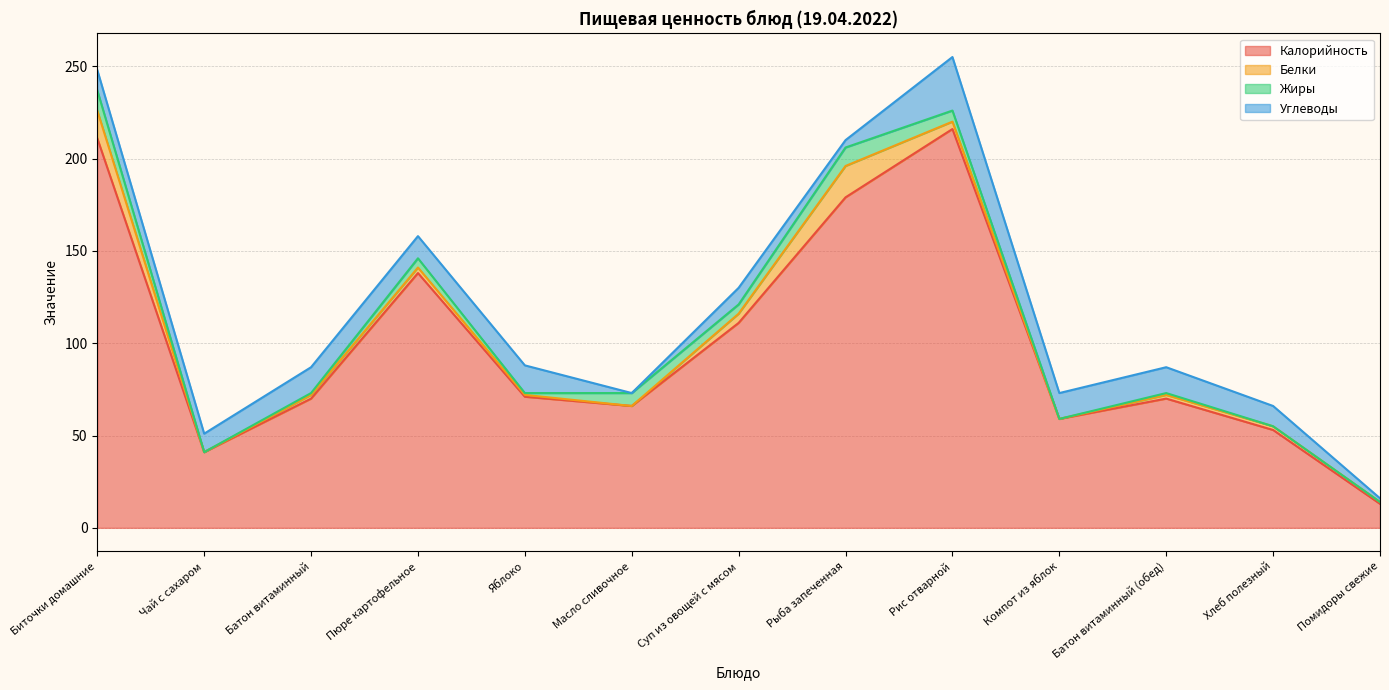

At which label does Белки first exceed 2?

Биточки домашние